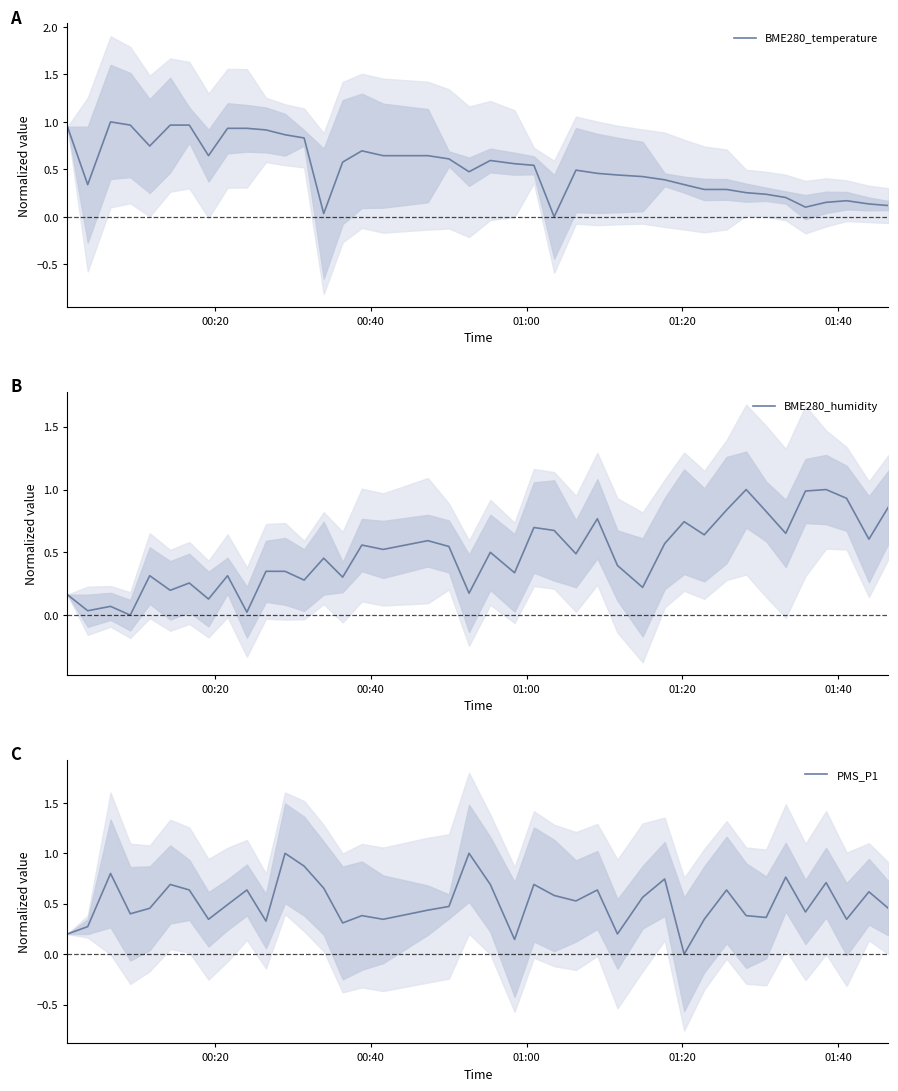

What is the maximum value for BME280_humidity?

1.0